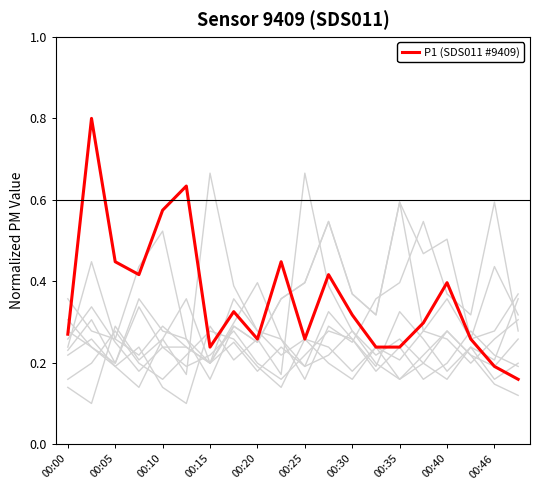

How many lines are shown in the chart?

1